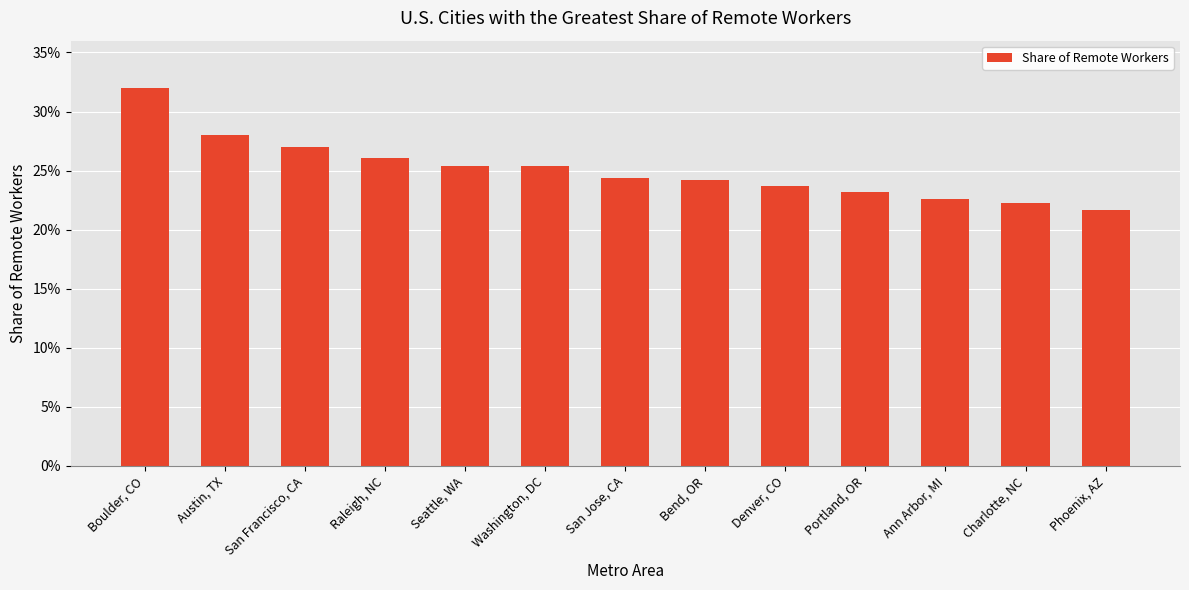

Are the bars horizontal?

No